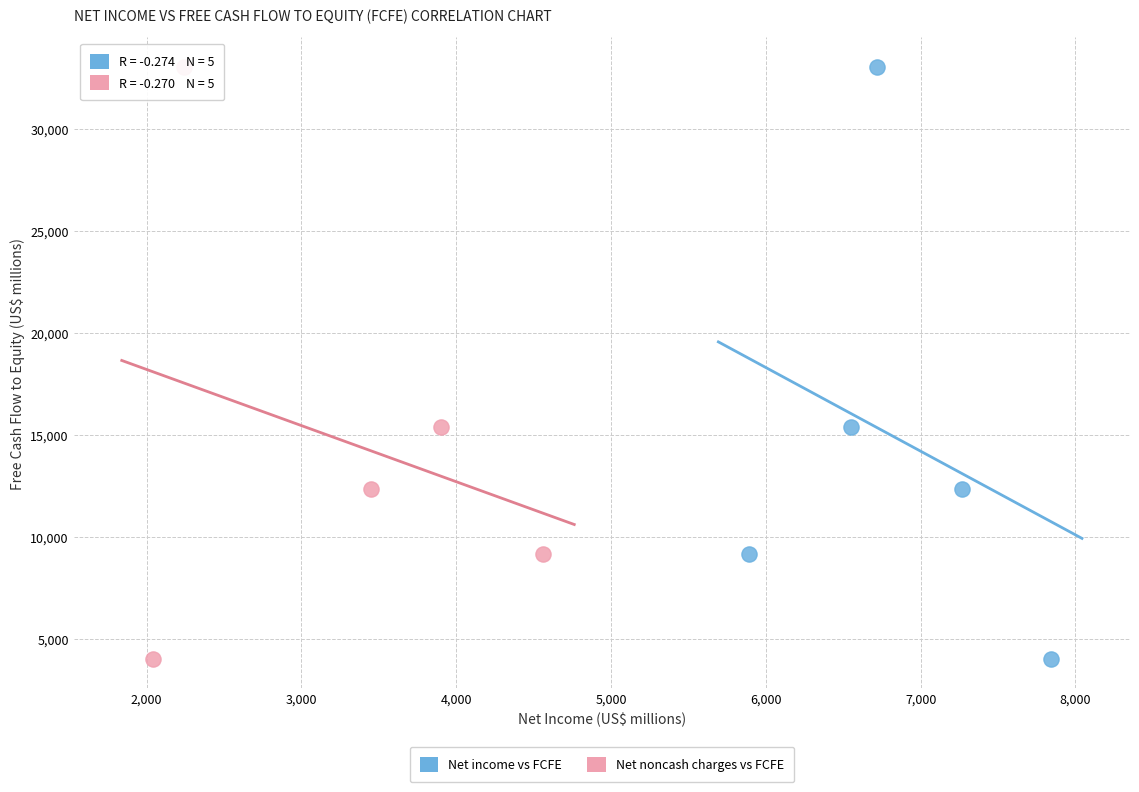

What are all the series names shown in the legend?

Net income vs FCFE, Net noncash charges vs FCFE